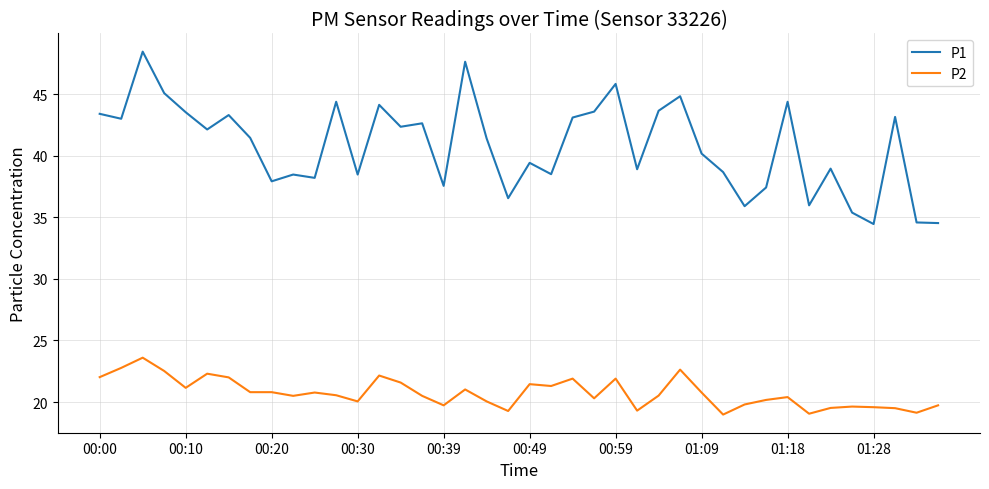

Which series has the largest range (max minus min)?

P1